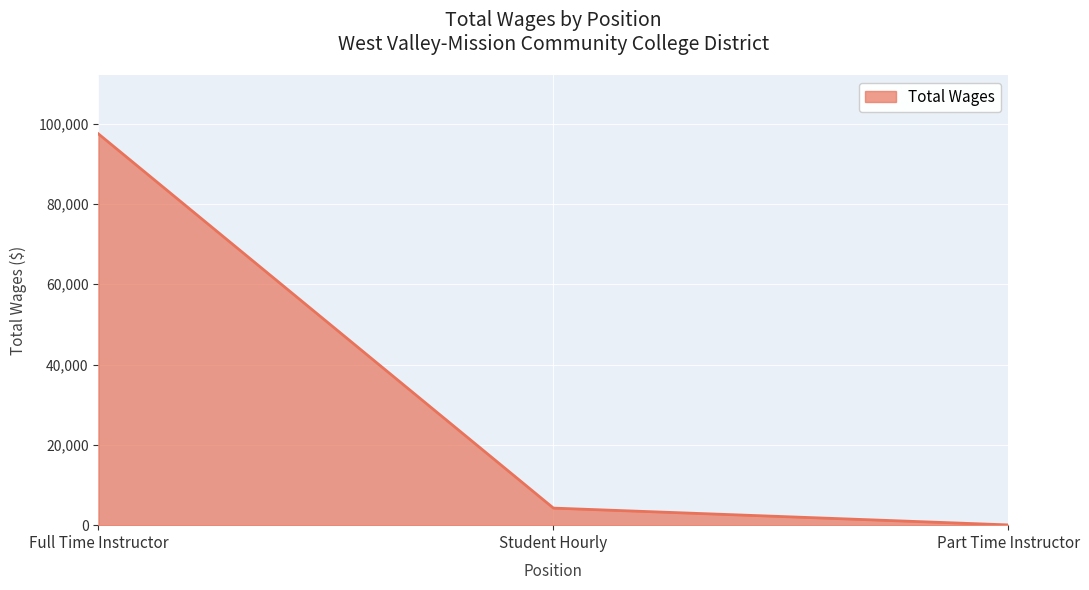

True or false: the data shows 4251 at Student Hourly.

True